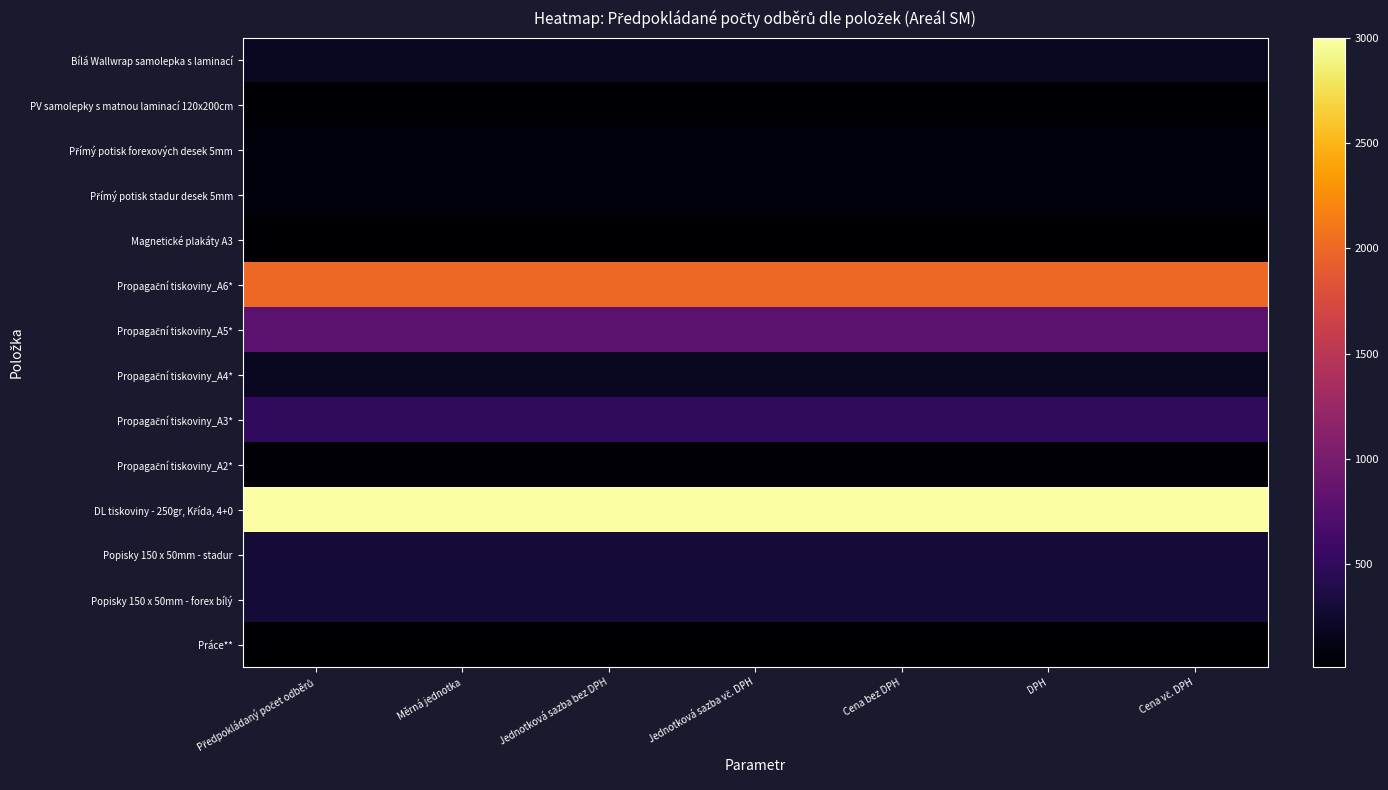

Which series has the largest range (max minus min)?

Bílá Wallwrap samolepka s laminací